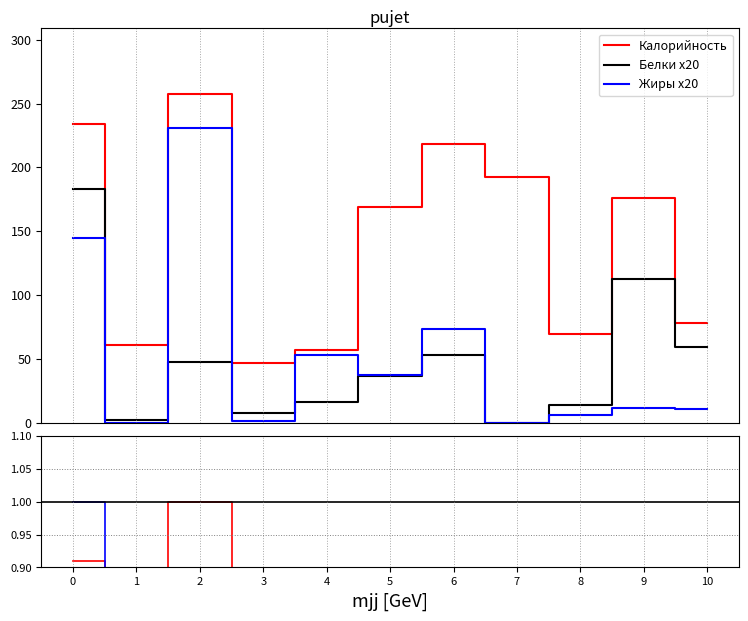

How many data points in Калорийность are above 169?

5